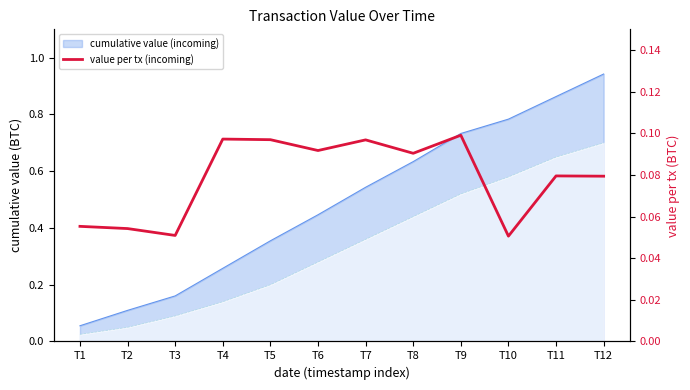

How many interior local valleys (lower than both neighbors) does the data have?

4